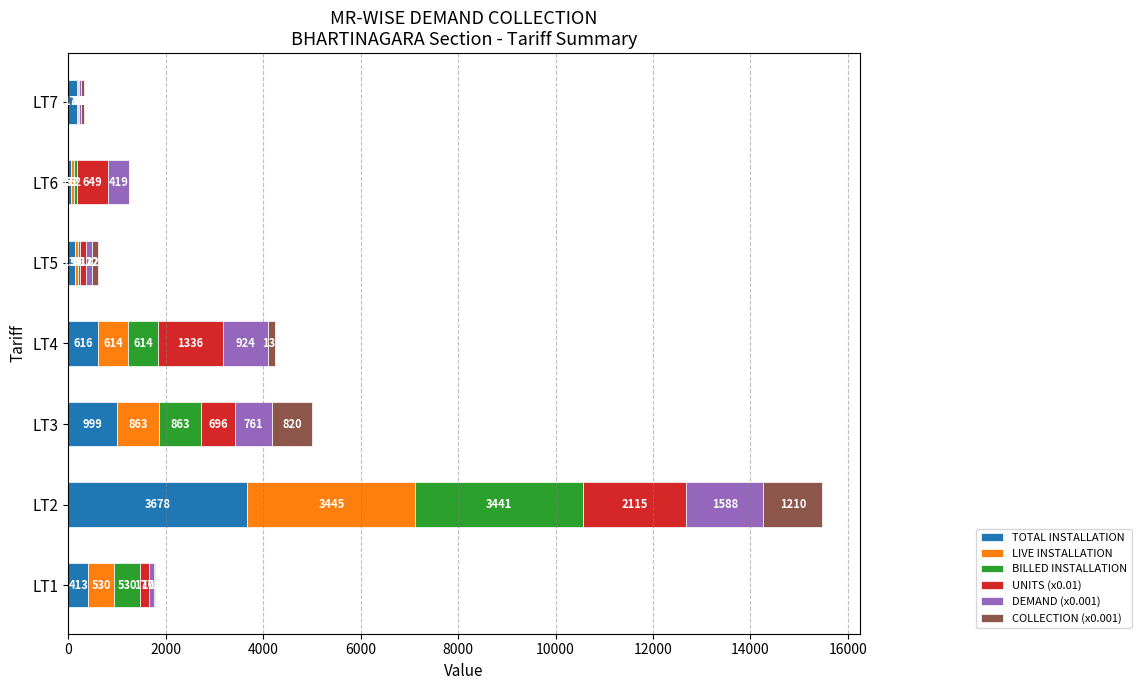

Which category has the highest value in the TOTAL INSTALLATION series?

LT2